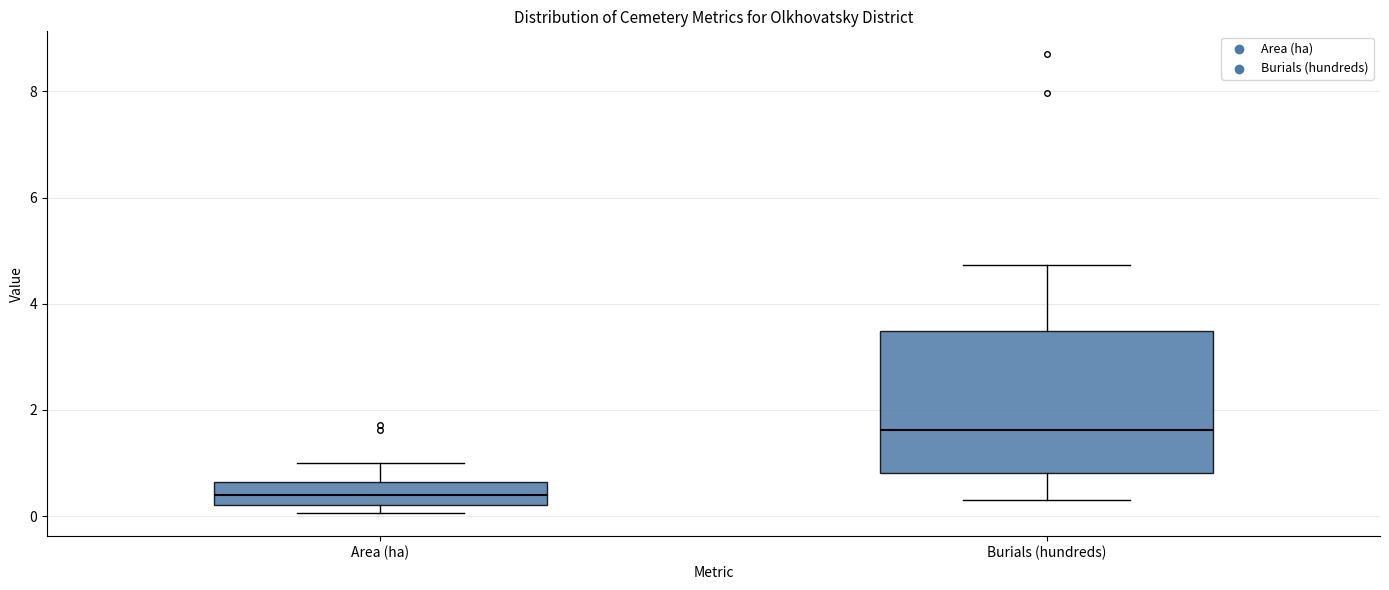

Reading left to right, transcribe this box plot: for each box, give where its median line is, the range the box spans, and where its two whiskers end, as read against the y-axis. The values are not printed on the chart, so give them approximately, as read against the axis.

Area (ha): median 0.4, box 0.2 to 0.6, whiskers 0.0 to 1.0
Burials (hundreds): median 1.6, box 0.8 to 3.4, whiskers 0.4 to 4.8